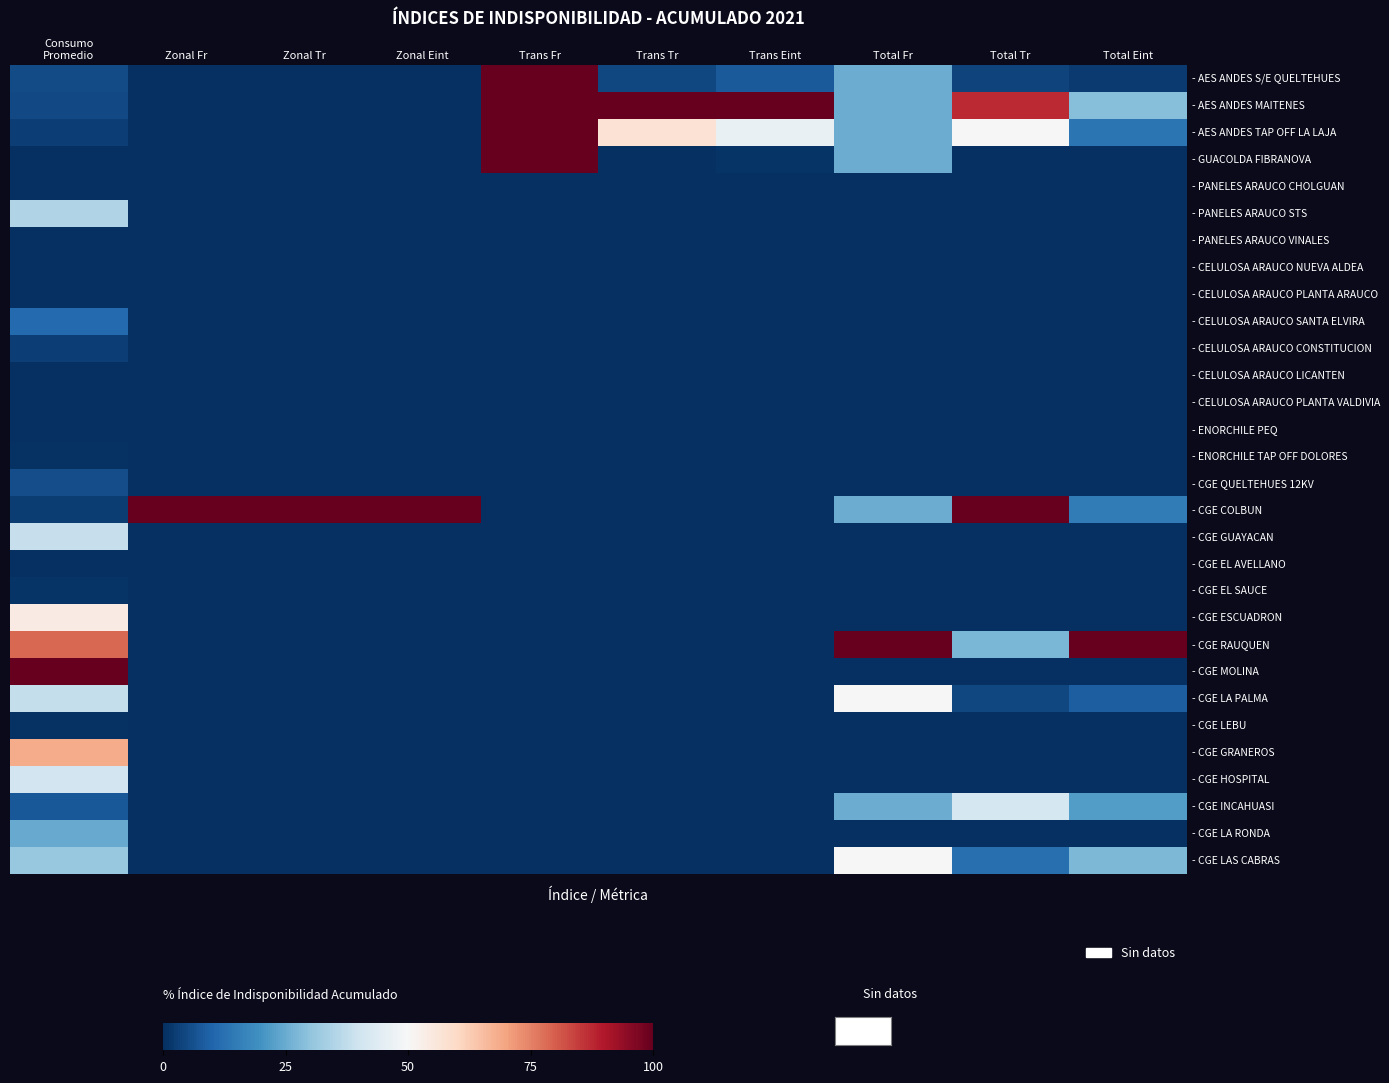

At how many categories does at least one series exceed 14?

10